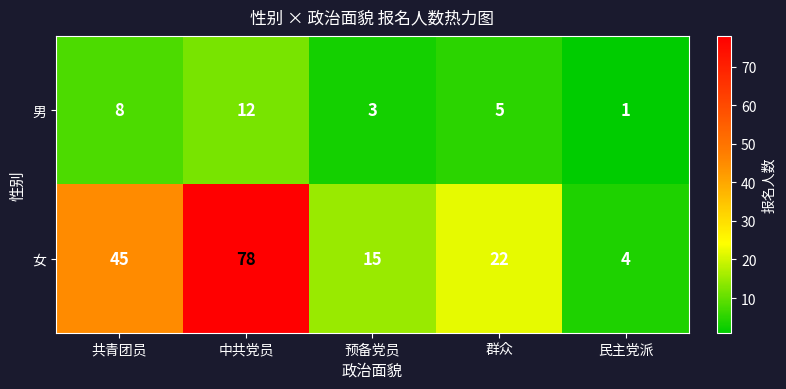

What is the highest value of the 女 series?

78